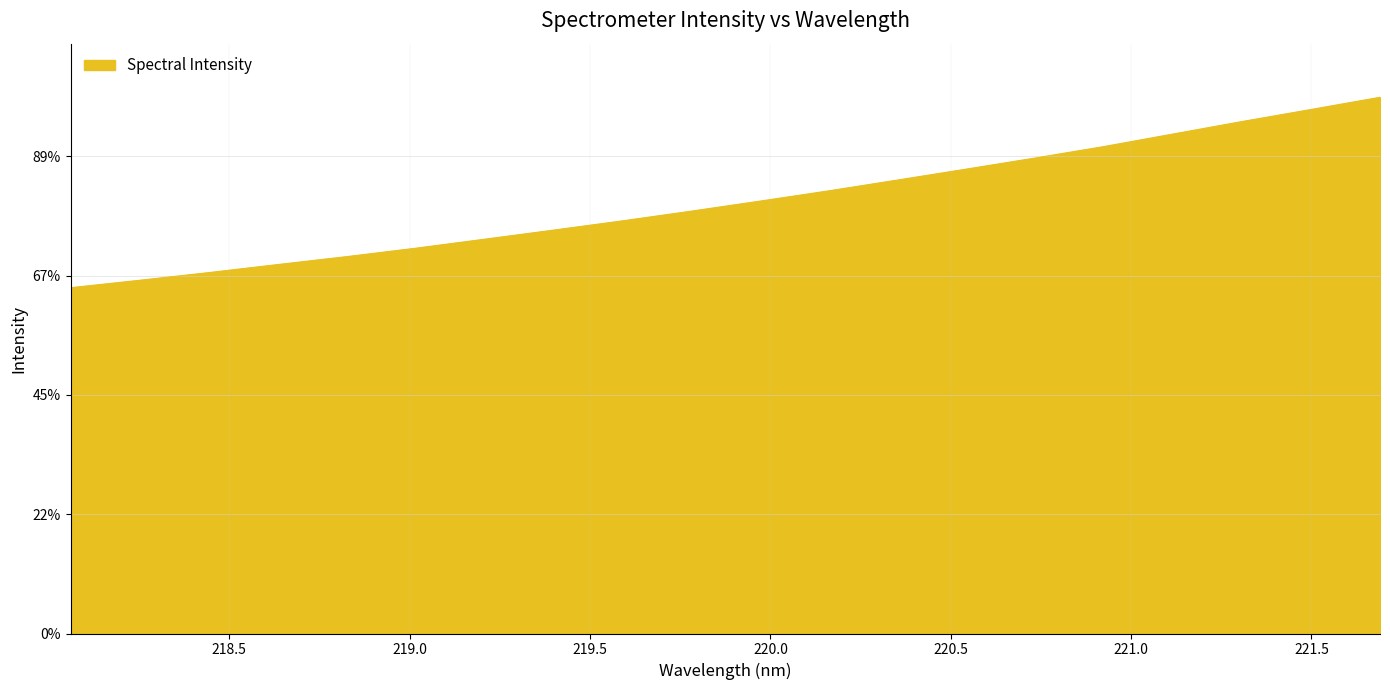

List the labels in order of value, largest first.

221.6902, 221.4993, 221.3083, 221.1174, 220.9264, 220.7354, 220.5444, 220.3533, 220.1623, 219.9712, 219.7801, 219.589, 219.3979, 219.2067, 219.0156, 218.8244, 218.6332, 218.442, 218.2508, 218.0596